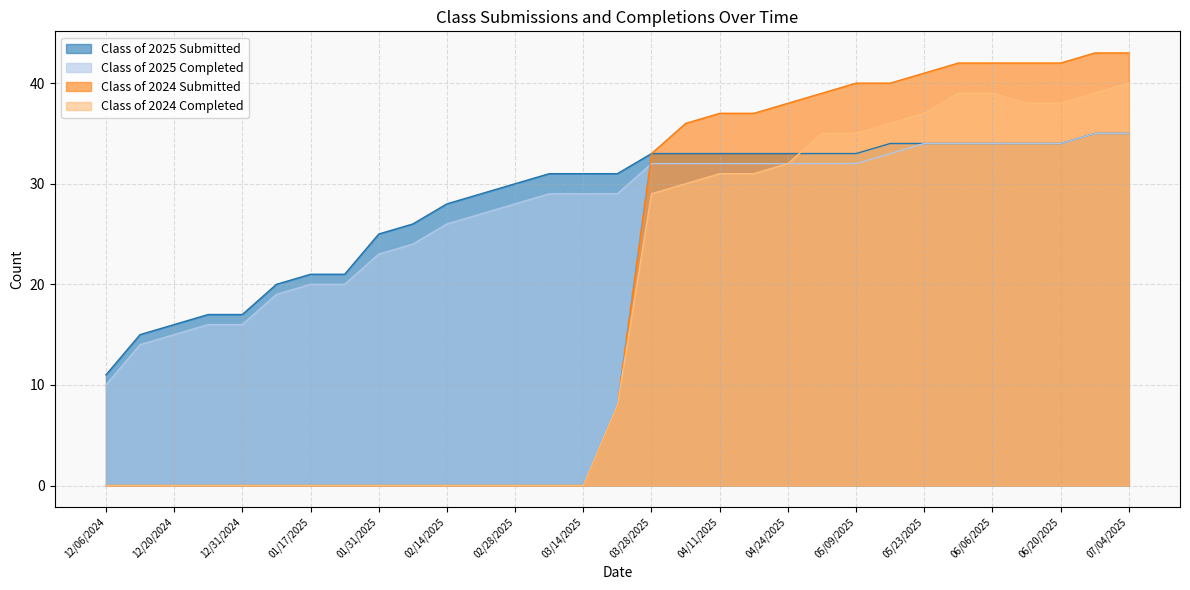

Reading left to right, extract all data points from this chart.

Class of 2025 Submitted: 11	15	16	17	17	20	21	21	25	26	28	29	30	31	31	31	33	33	33	33	33	33	33	34	34	34	34	34	34	35	35
Class of 2025 Completed: 10	14	15	16	16	19	20	20	23	24	26	27	28	29	29	29	32	32	32	32	32	32	32	33	34	34	34	34	34	35	35
Class of 2024 Submitted: 0	0	0	0	0	0	0	0	0	0	0	0	0	0	0	8	33	36	37	37	38	39	40	40	41	42	42	42	42	43	43
Class of 2024 Completed: 0	0	0	0	0	0	0	0	0	0	0	0	0	0	0	8	29	30	31	31	32	35	35	36	37	39	39	38	38	39	40